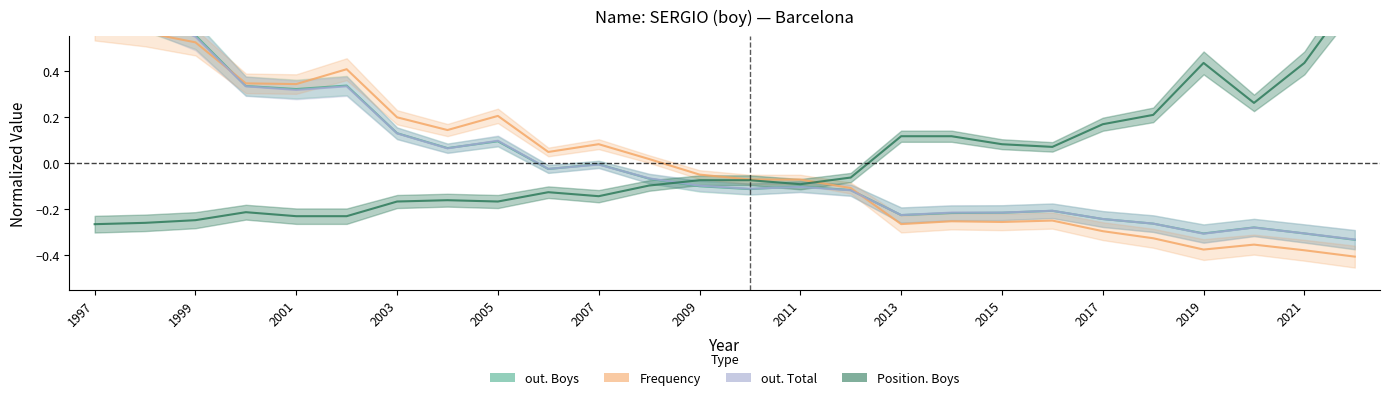

Is the value of Frequency at 2008 greater than the value of out. Boys at 2008?

Yes